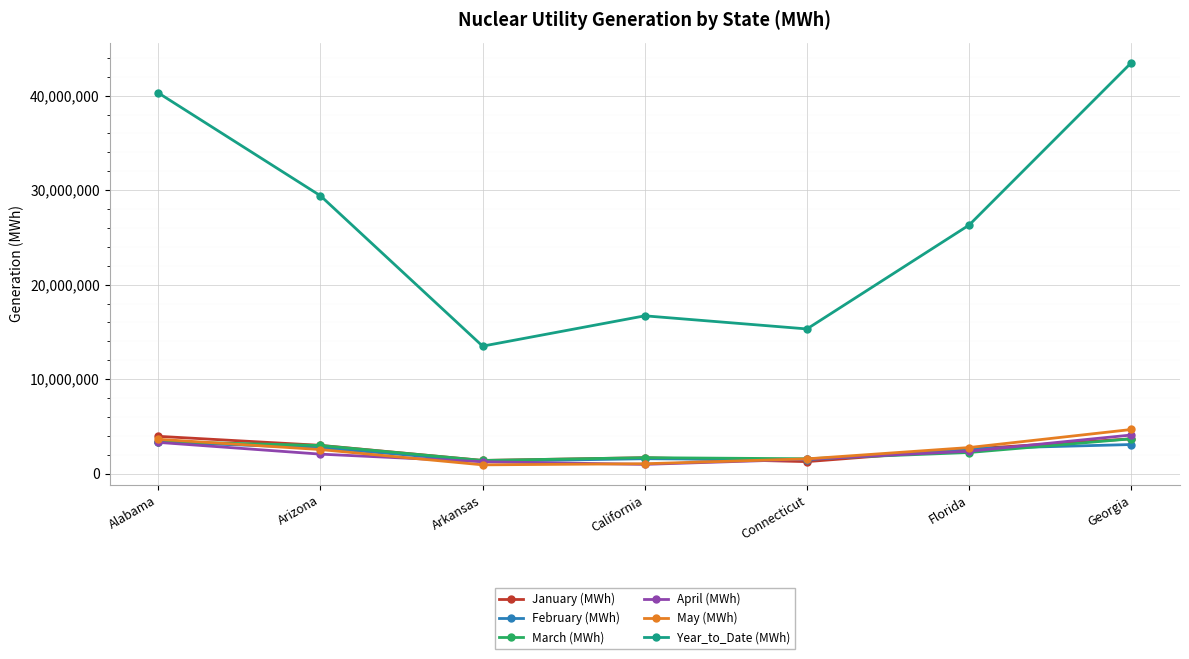

What is the total value across all series at Arkansas?

19736981